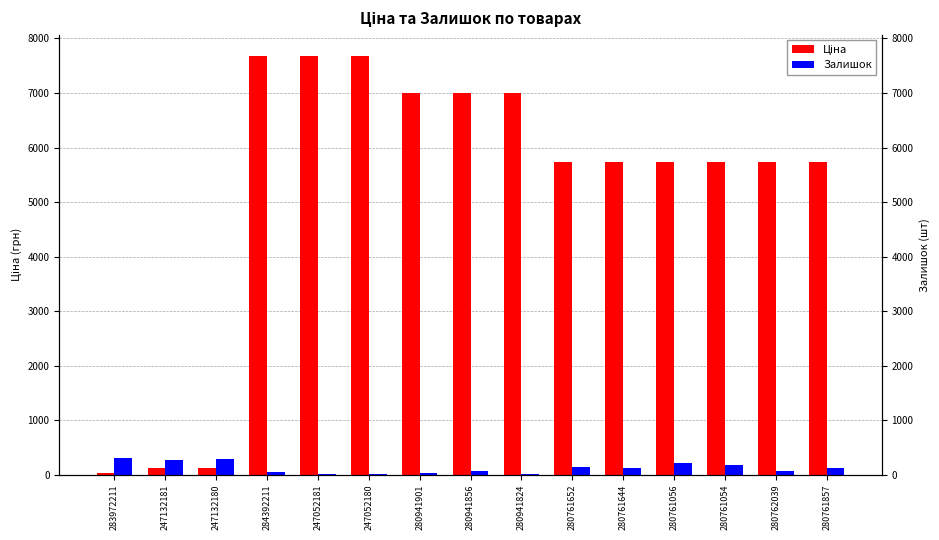

The value of Залишок at 280941856 is 69.0. True or false?

True